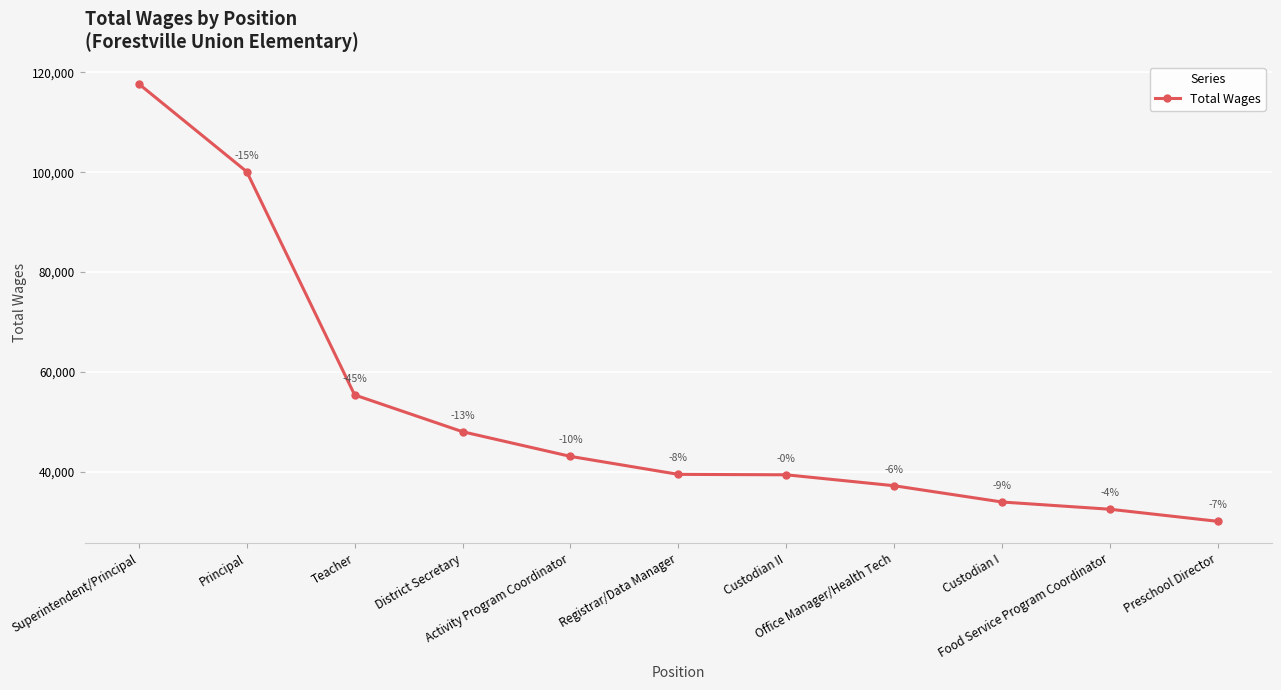

Read the value at Registrar/Data Manager, to the nearest 10.

39450